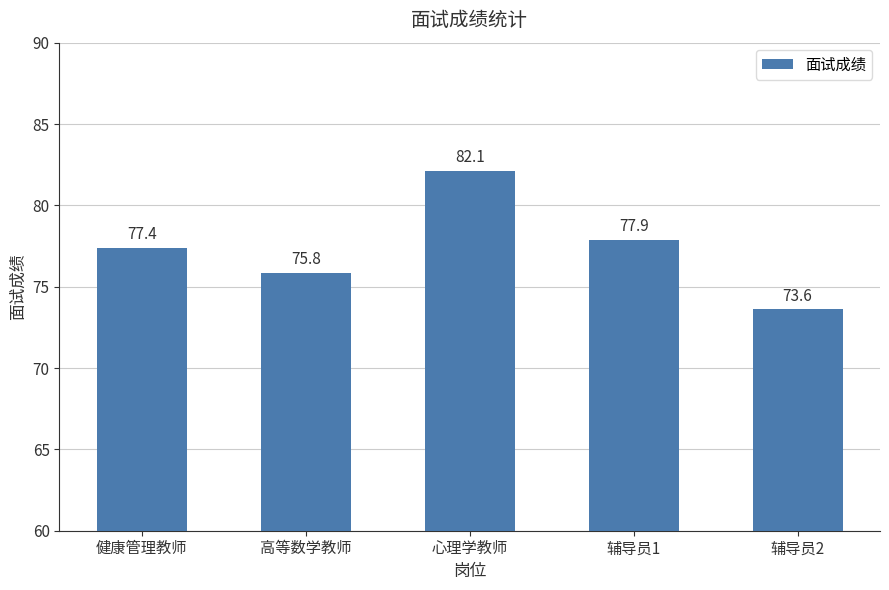

What is the label of the 2nd bar from the left?

高等数学教师